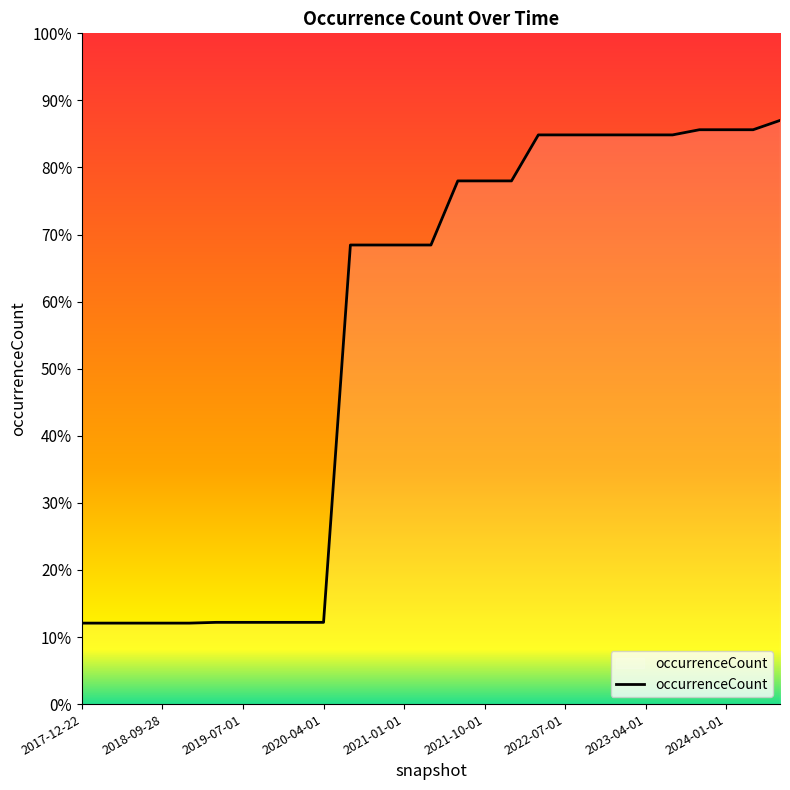

What is the difference between the values at 2018-07-11 and 2023-10-01?

5149